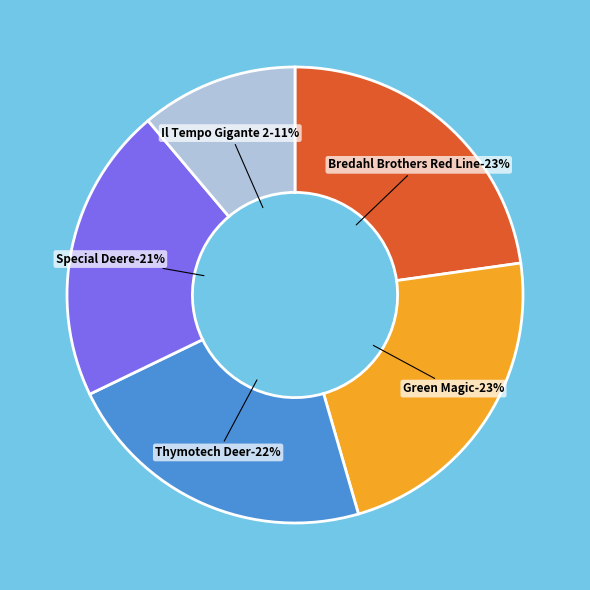

Count the number of slices in the pie.

5